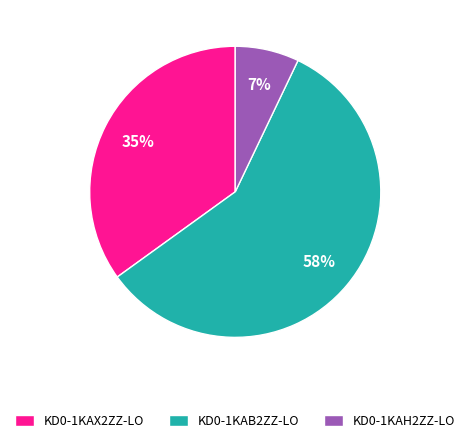

Which slice is the smallest?

KD0-1KAH2ZZ-LO